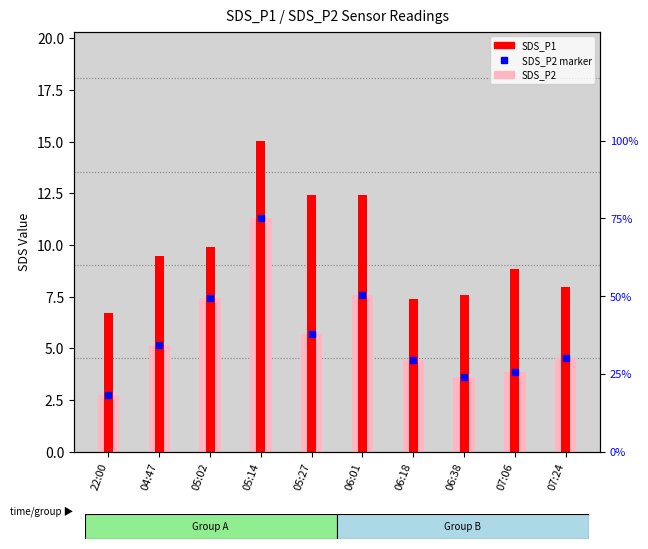

What is the average value of the SDS_P1 series?

9.8